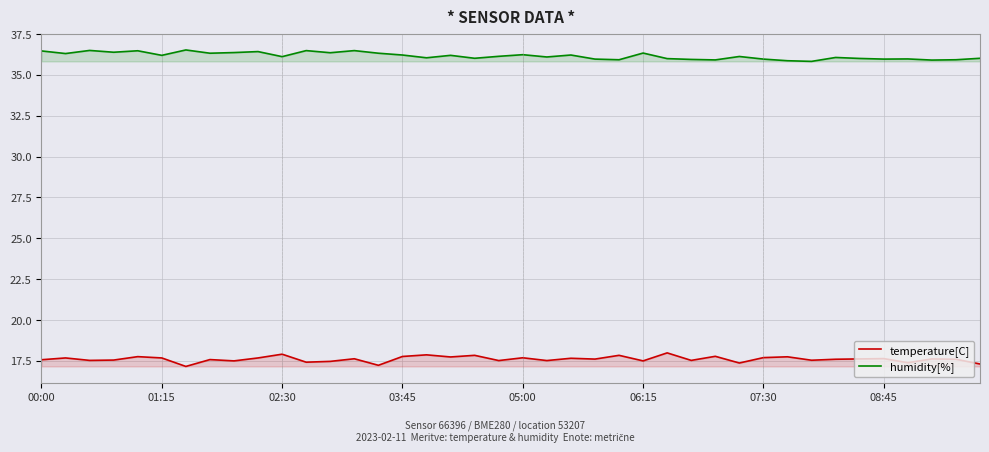

What is the maximum value shown in the chart?

36.5